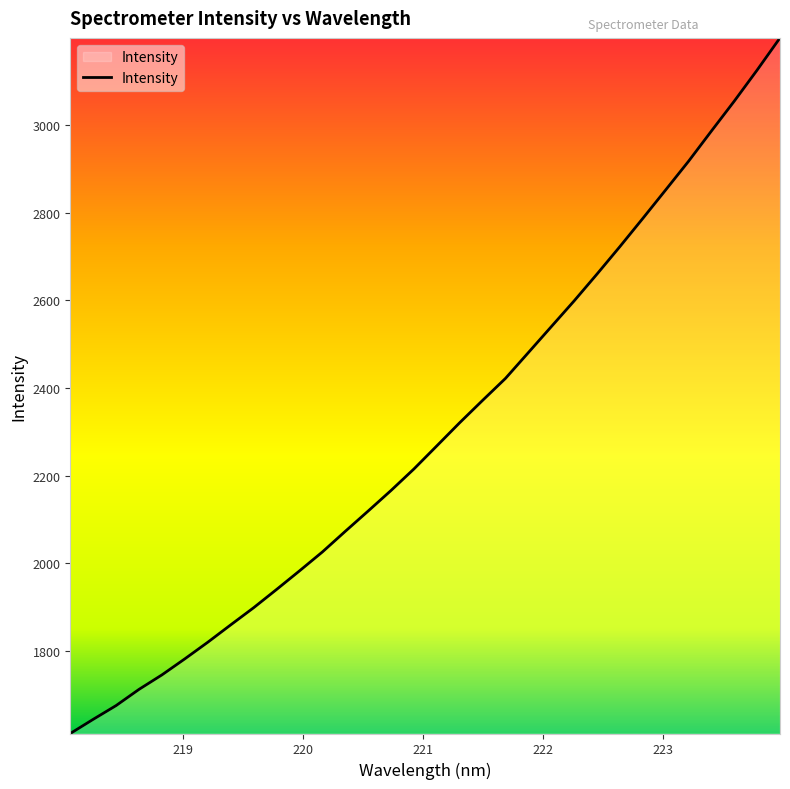

How many lines are shown in the chart?

1